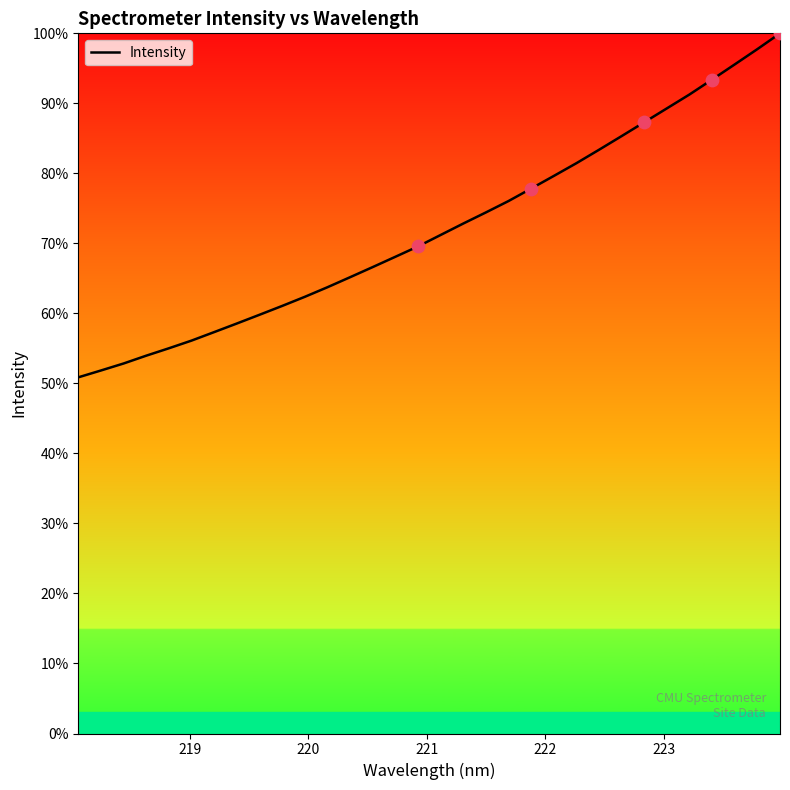

What is the difference between the maximum and minimum values?

49.1